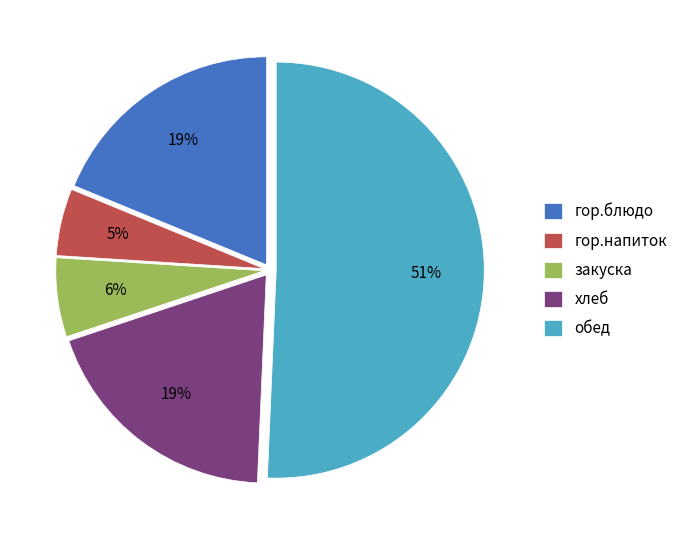

Which has a higher value, закуска or хлеб?

хлеб